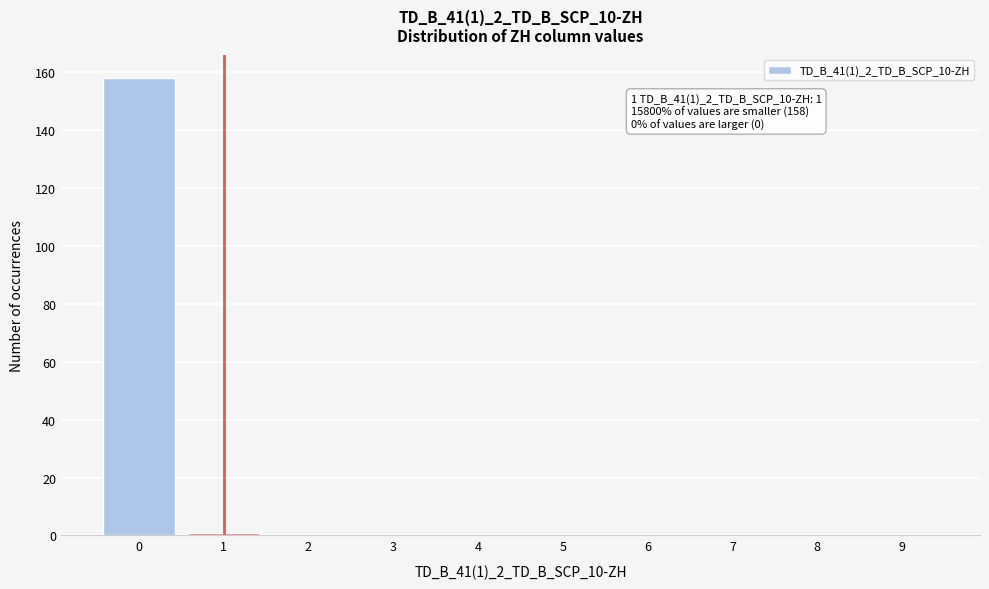

Reading left to right, transcribe all the data shown in this chart.

0=158	1=1	2=0	3=0	4=0	5=0	6=0	7=0	8=0	9=0